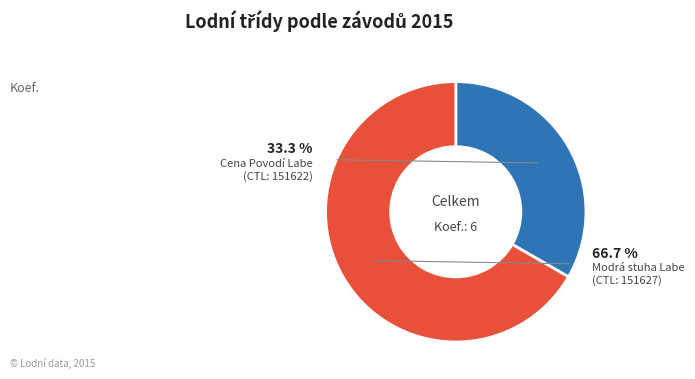

How many slices are in this pie chart?

2